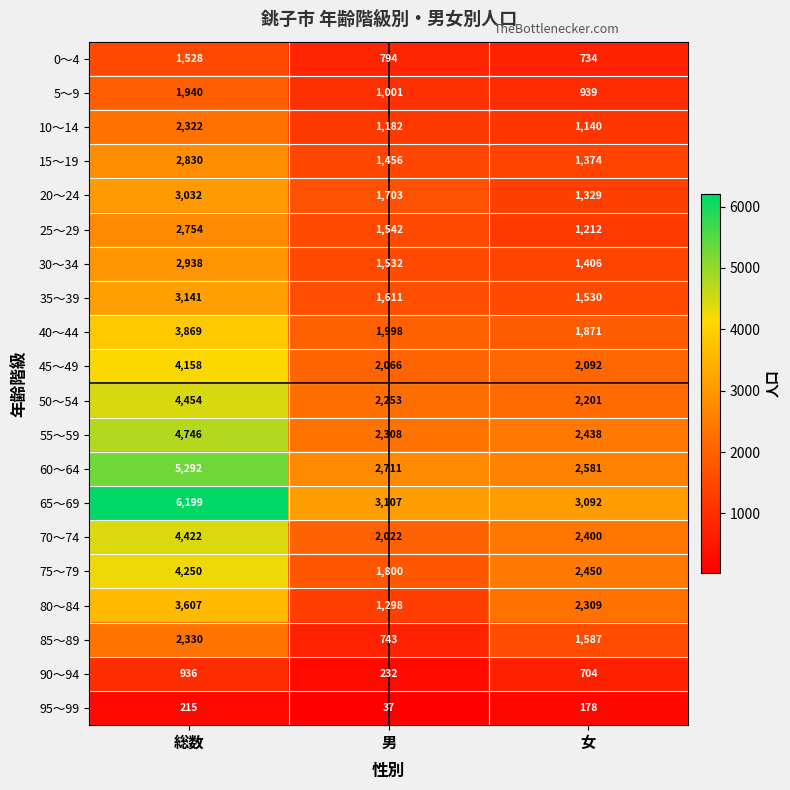

What is the average value of the 85～89 series?

1553